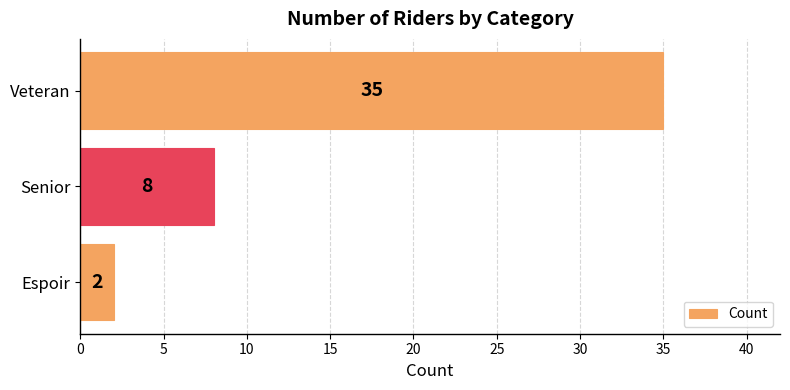

What is the ratio of the value at Senior to the value at Espoir?

4.0